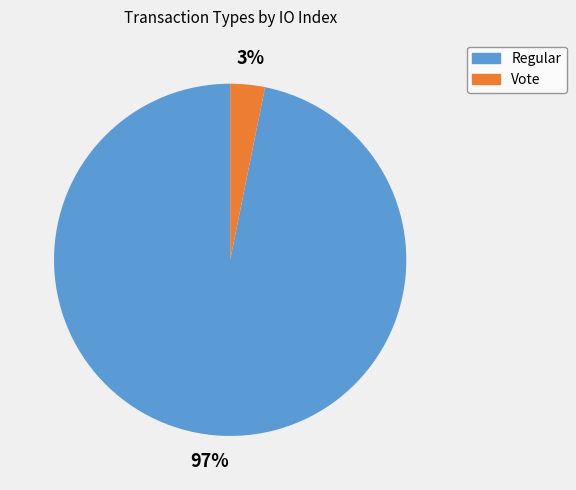

Which slice is the largest?

Regular